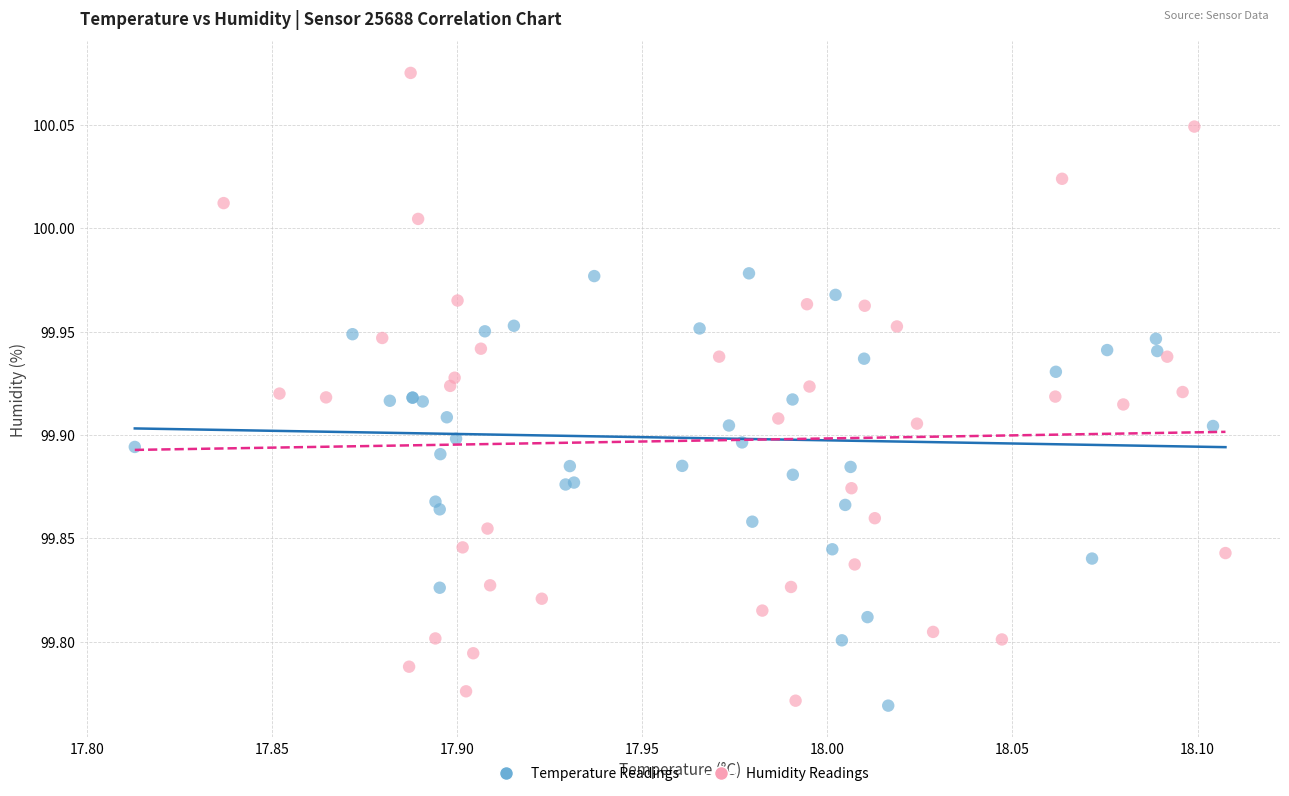

Which series has the largest Y range (max minus min)?

Humidity Readings